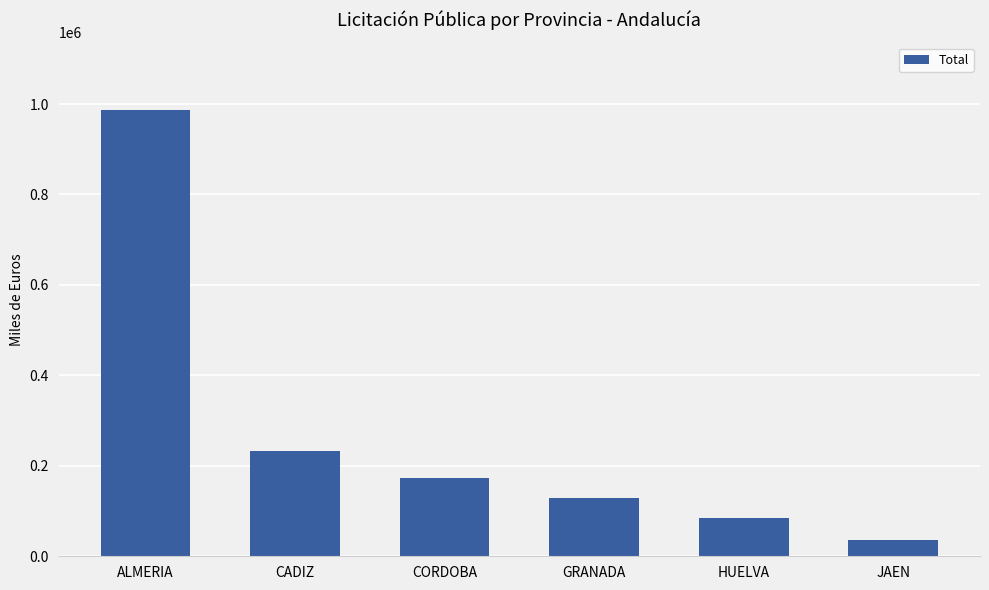

How many bars are there in total?

6